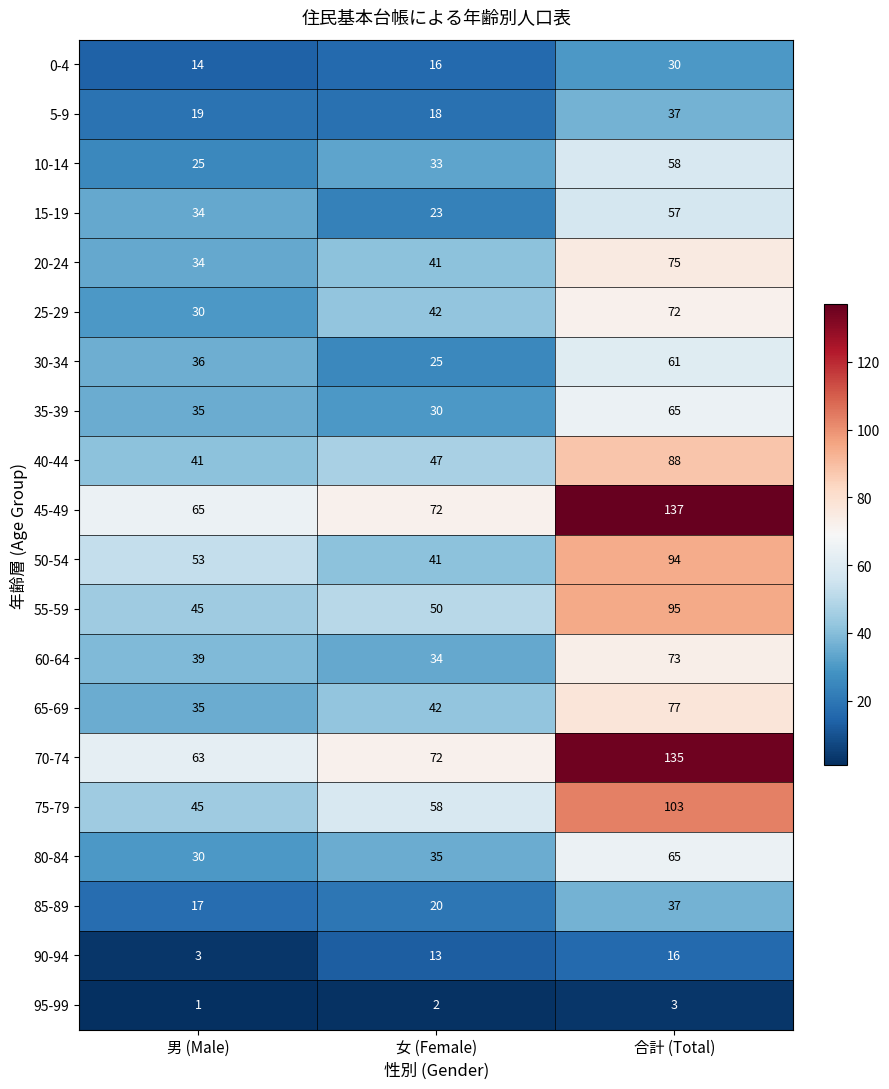

Which series changed the most between 女 (Female) and 合計 (Total)?

45-49